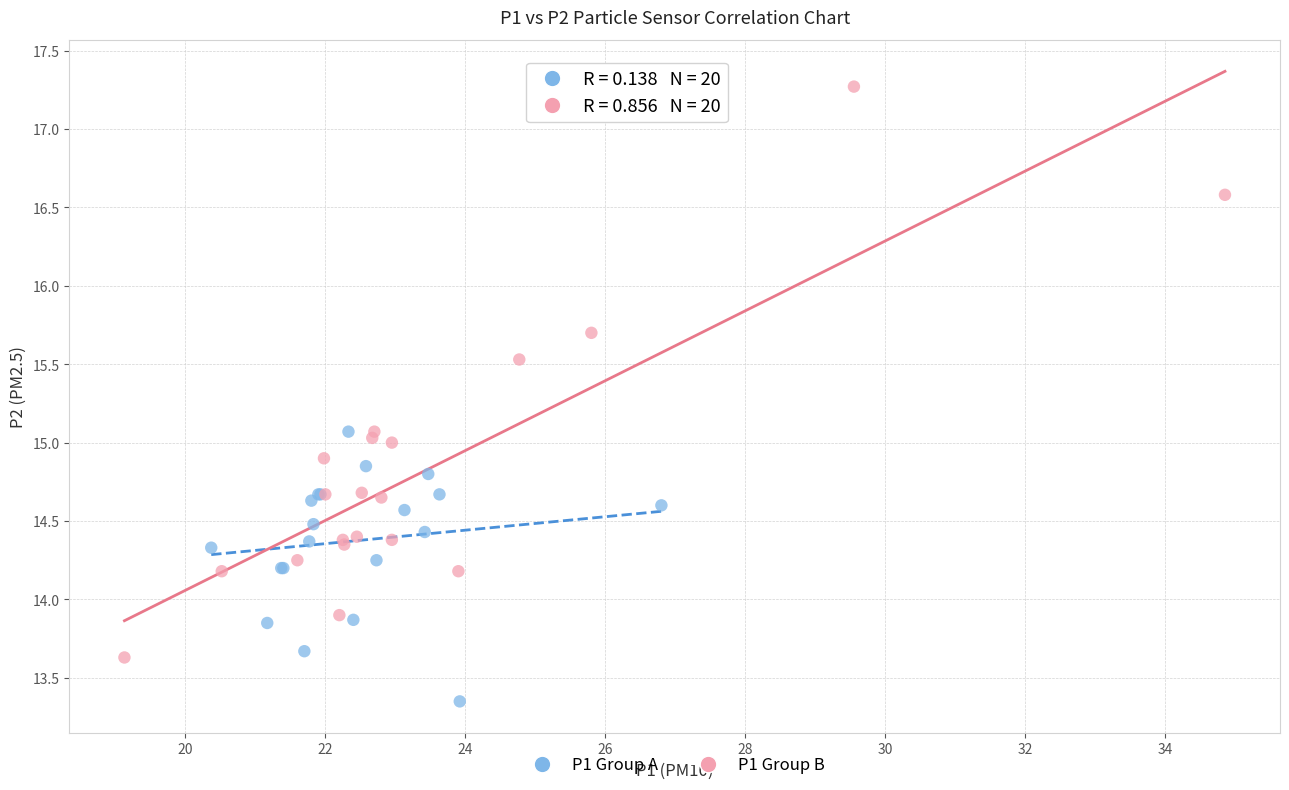

Which series reaches the minimum Y coordinate?

P1 Group A